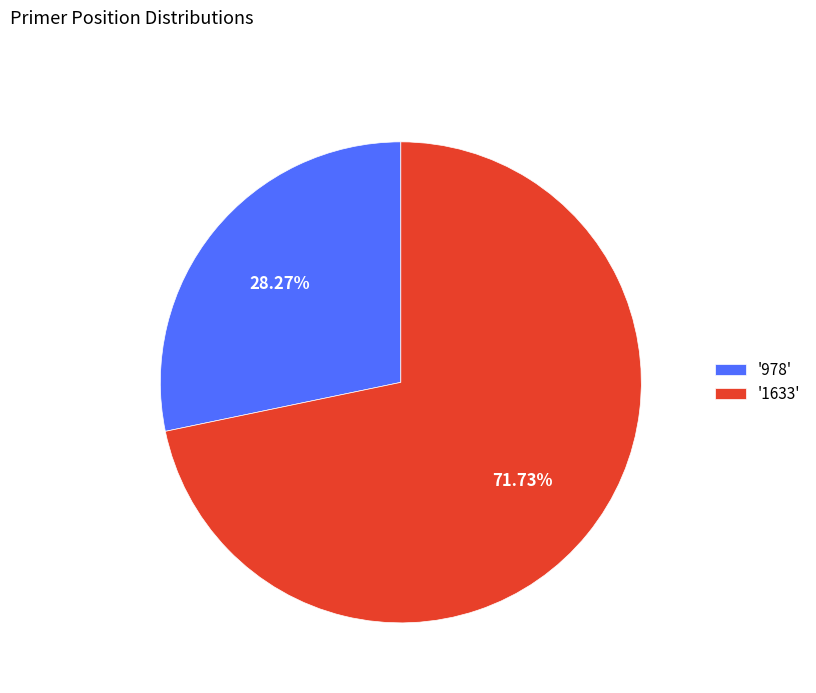

Combined, do '978' and '1633' account for over 50%?

Yes